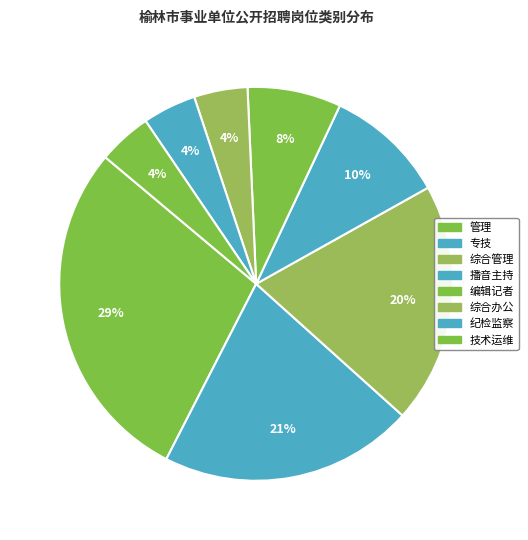

How many slices are in this pie chart?

8